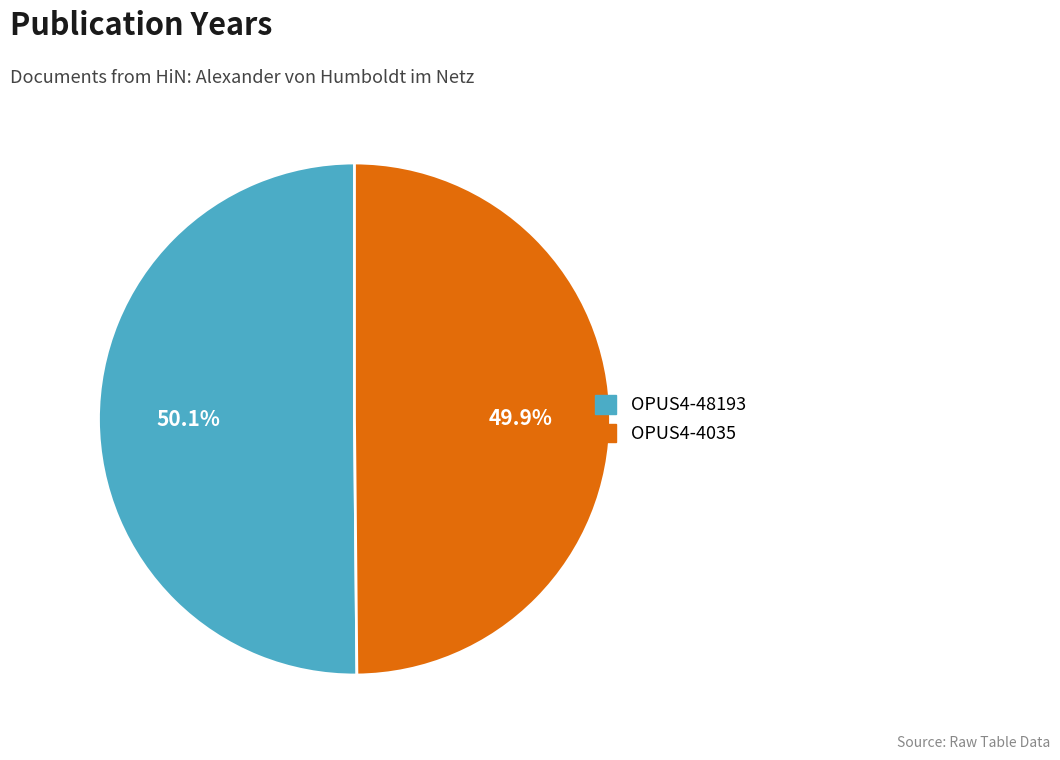

Combined, what portion of the pie is OPUS4-48193 and OPUS4-4035?

100.0%